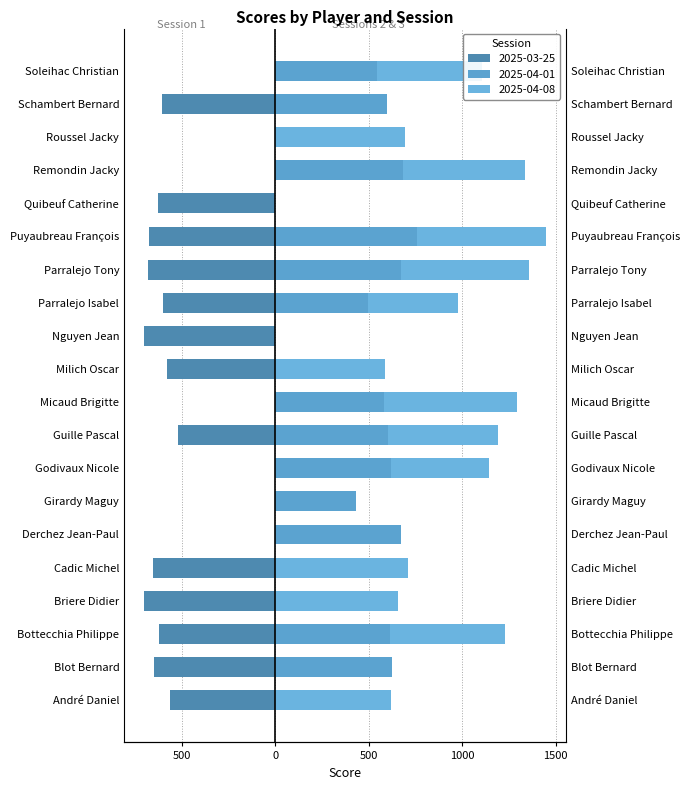

At Nguyen Jean, list the series in order from largest to smallest.

2025-04-01, 2025-04-08, 2025-03-25